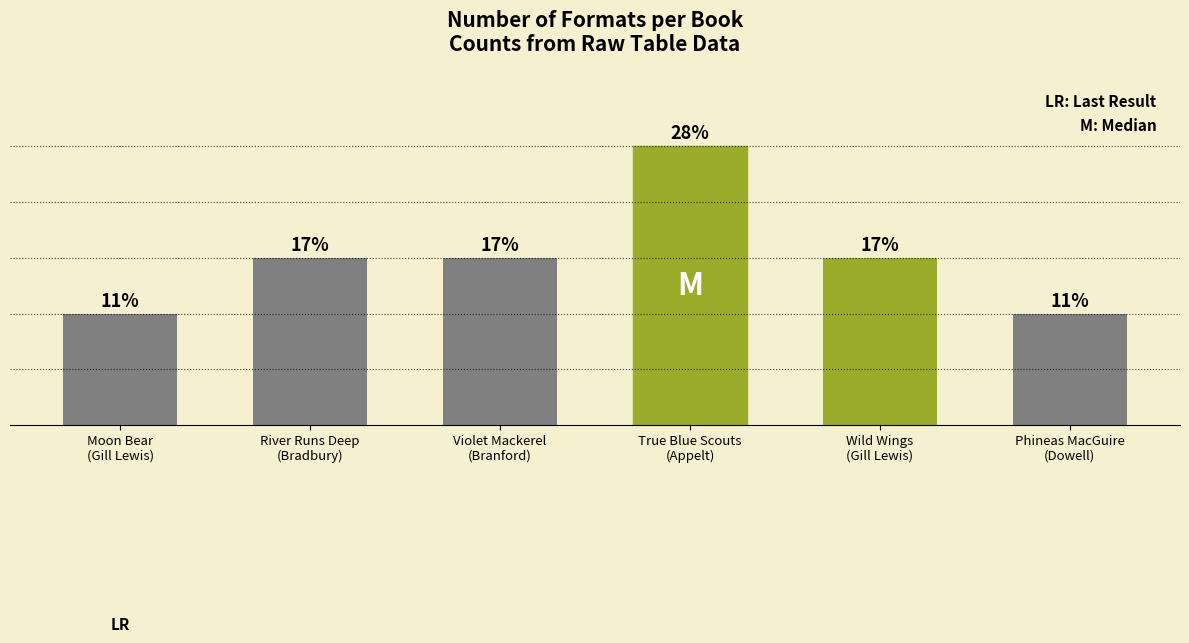

At which label is the value closest to 3?

River Runs Deep
(Bradbury)